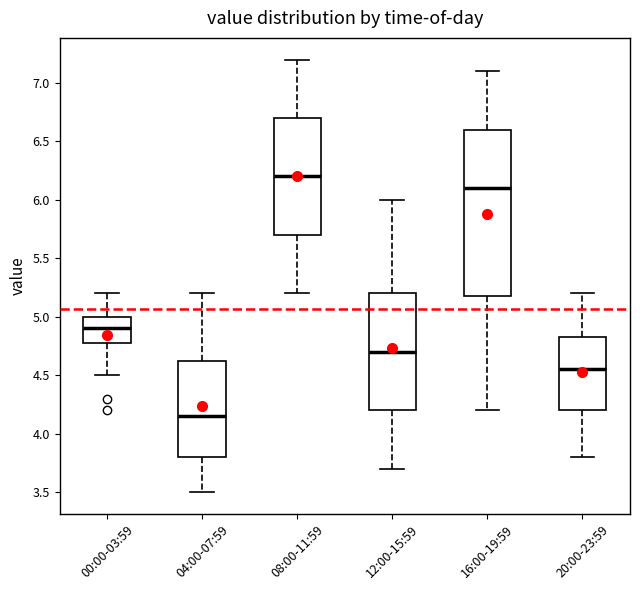

Reading left to right, transcribe this box plot: for each box, give where its median line is, the range the box spans, and where its two whiskers end, as read against the y-axis. The values are not printed on the chart, so give them approximately, as read against the axis.

00:00-03:59: median 4.90, box 4.80 to 5.00, whiskers 4.50 to 5.20
04:00-07:59: median 4.15, box 3.80 to 4.65, whiskers 3.50 to 5.20
08:00-11:59: median 6.20, box 5.70 to 6.70, whiskers 5.20 to 7.20
12:00-15:59: median 4.70, box 4.20 to 5.20, whiskers 3.70 to 6.00
16:00-19:59: median 6.10, box 5.20 to 6.60, whiskers 4.20 to 7.10
20:00-23:59: median 4.55, box 4.20 to 4.85, whiskers 3.80 to 5.20